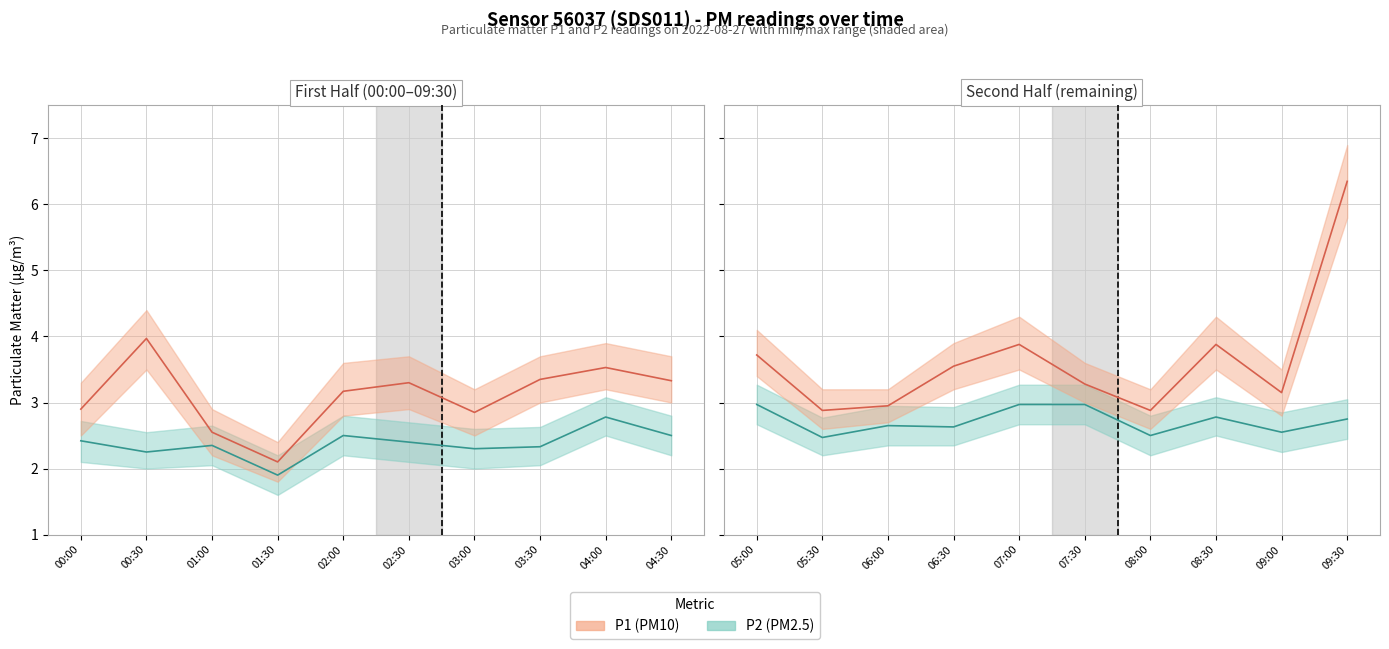

Which series has the largest range (max minus min)?

P1 (PM10)